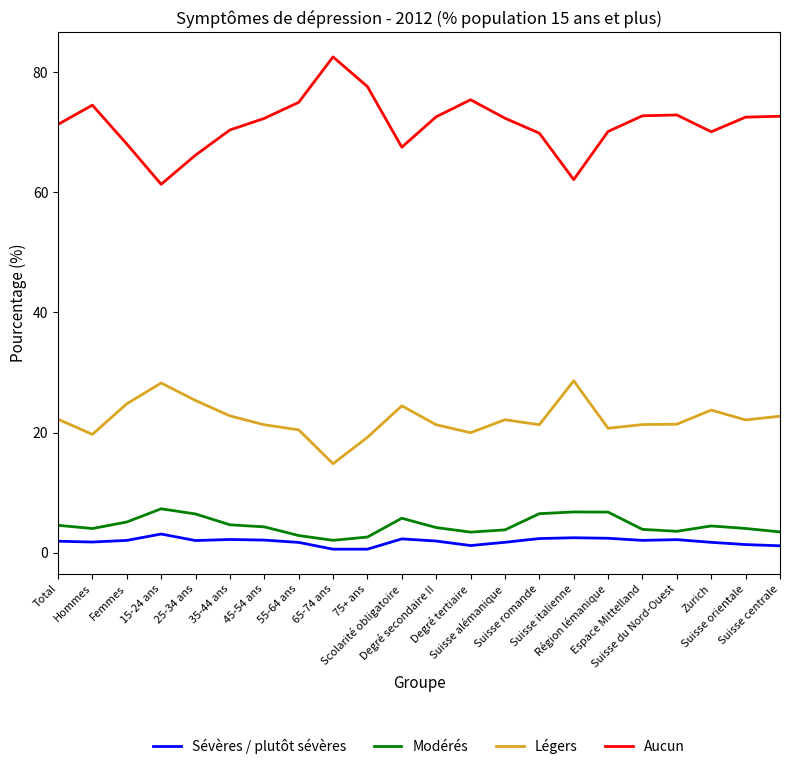

At Suisse italienne, list the series in order from smallest to largest.

Sévères / plutôt sévères, Modérés, Légers, Aucun